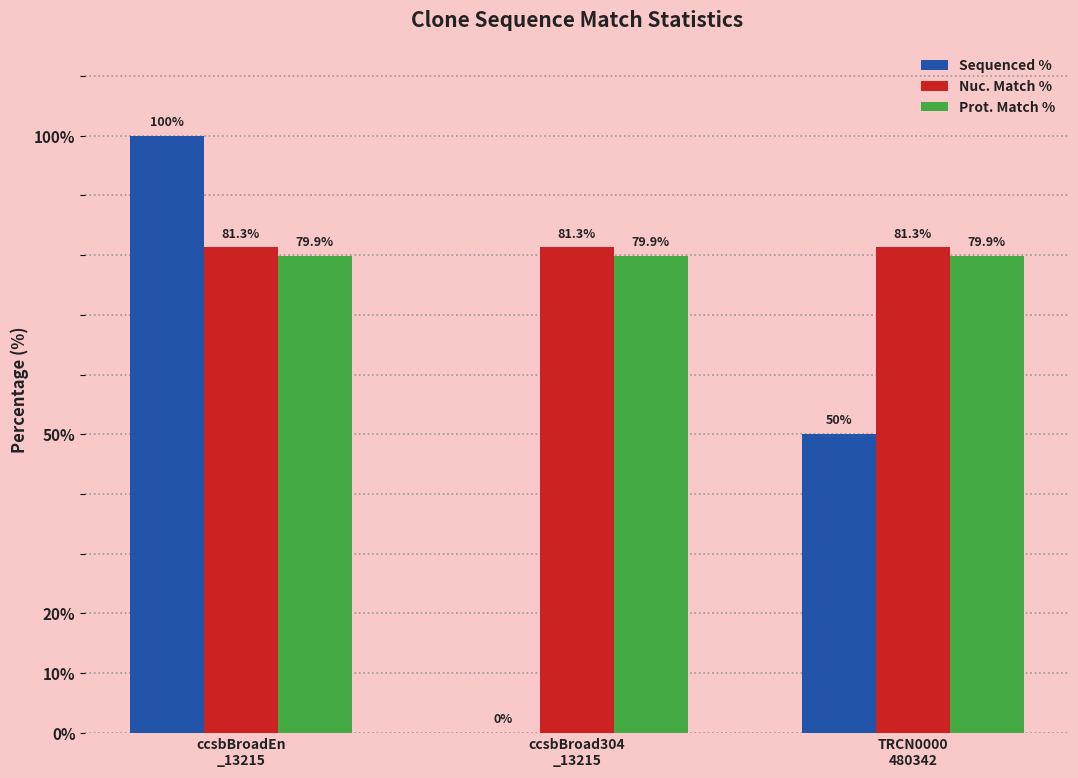

Where does the Sequenced % series first go above 50?

ccsbBroadEn
_13215